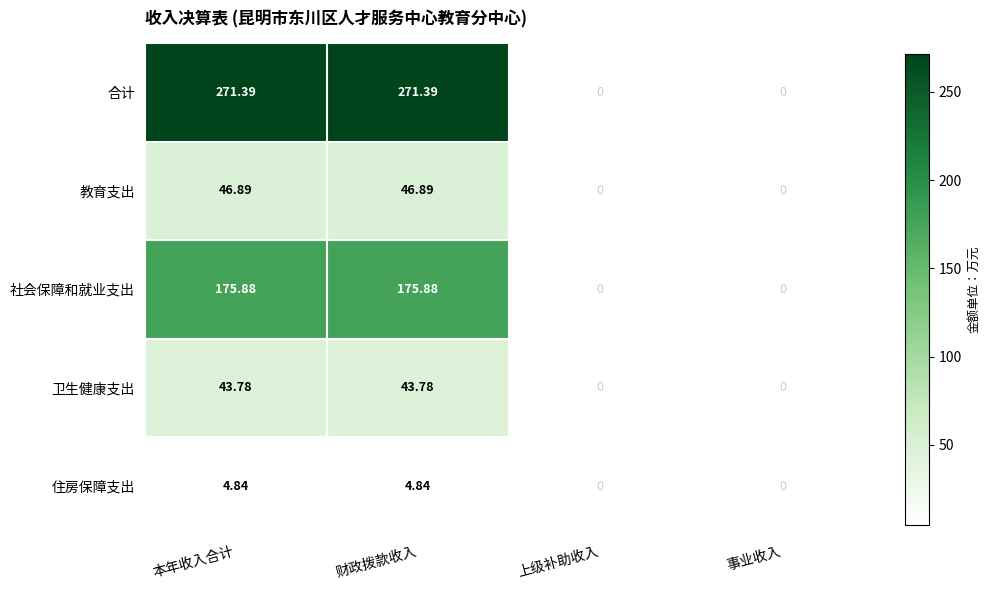

Which series has the widest spread of values?

合计